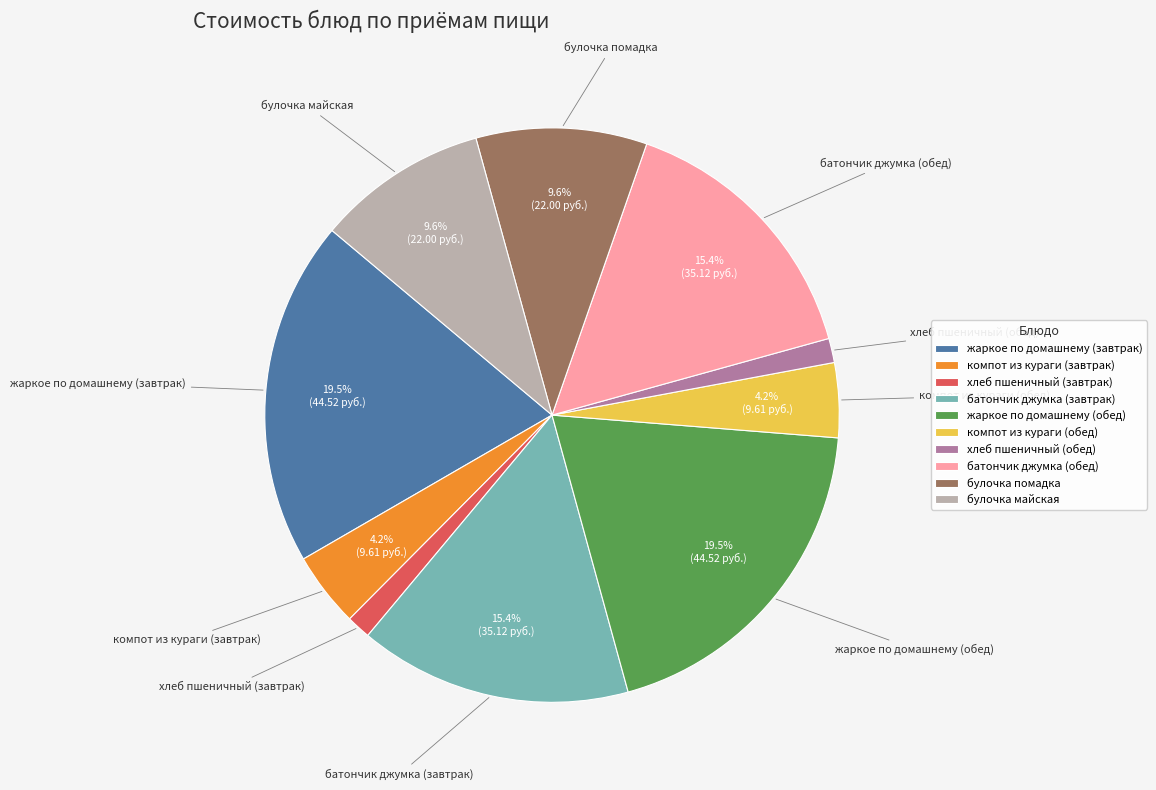

Does жаркое по домашнему (обед) account for over 50% of the chart?

No